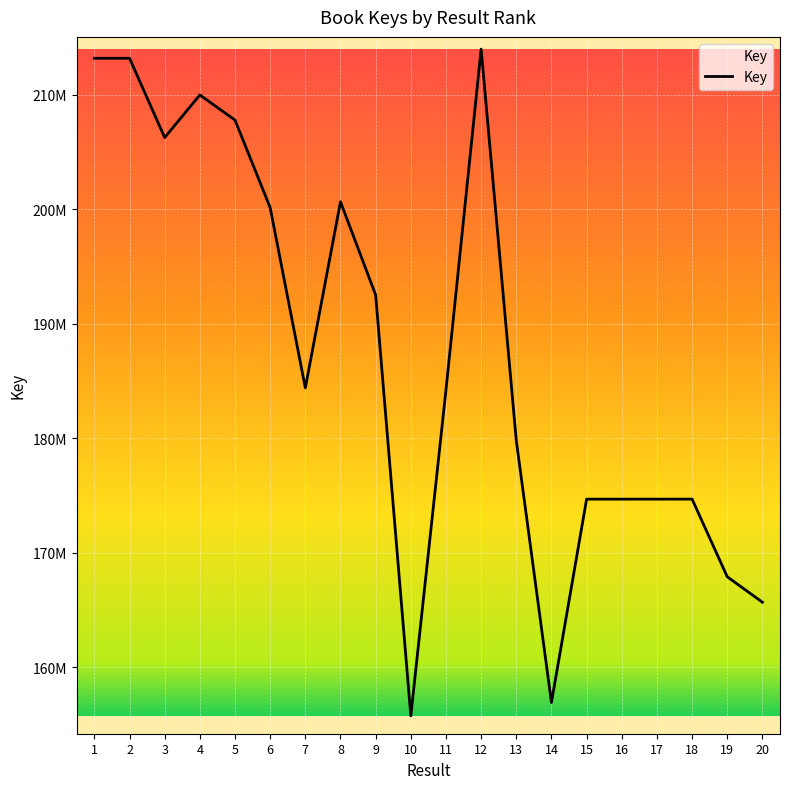

How many interior local valleys (lower than both neighbors) does the data have?

5